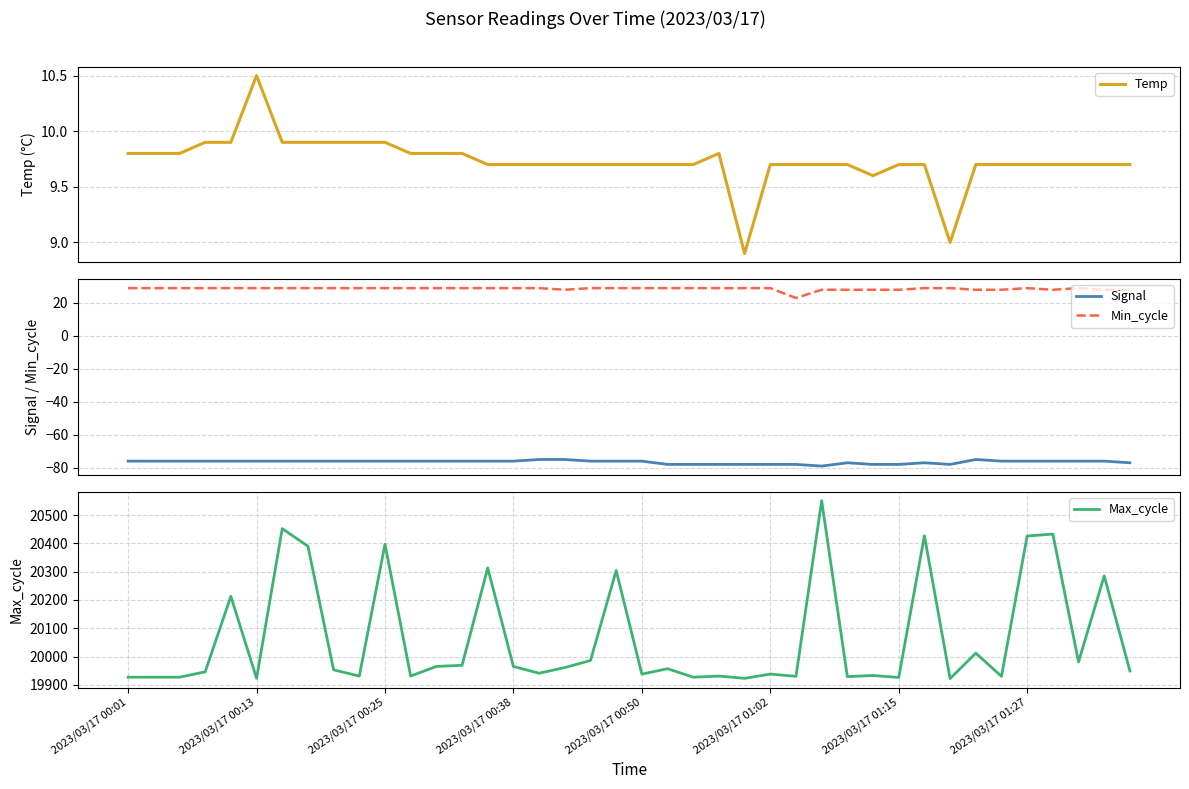

Count the number of categories in the chart.

40